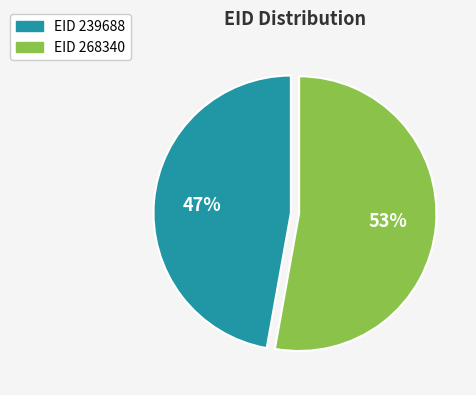

To the nearest percent, what is the difference between the largest and smallest slice percentages?

6%